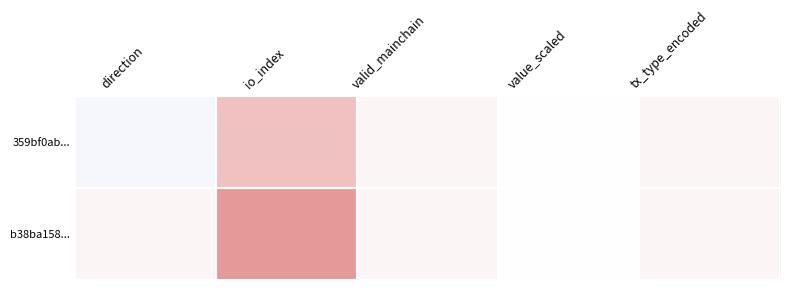

Reading right to left, transcribe all the data shown in this chart.

359bf0ab...: tx_type_encoded=1	value_scaled=0	valid_mainchain=1	io_index=6	direction=-1
b38ba158...: tx_type_encoded=1	value_scaled=0	valid_mainchain=1	io_index=10	direction=1